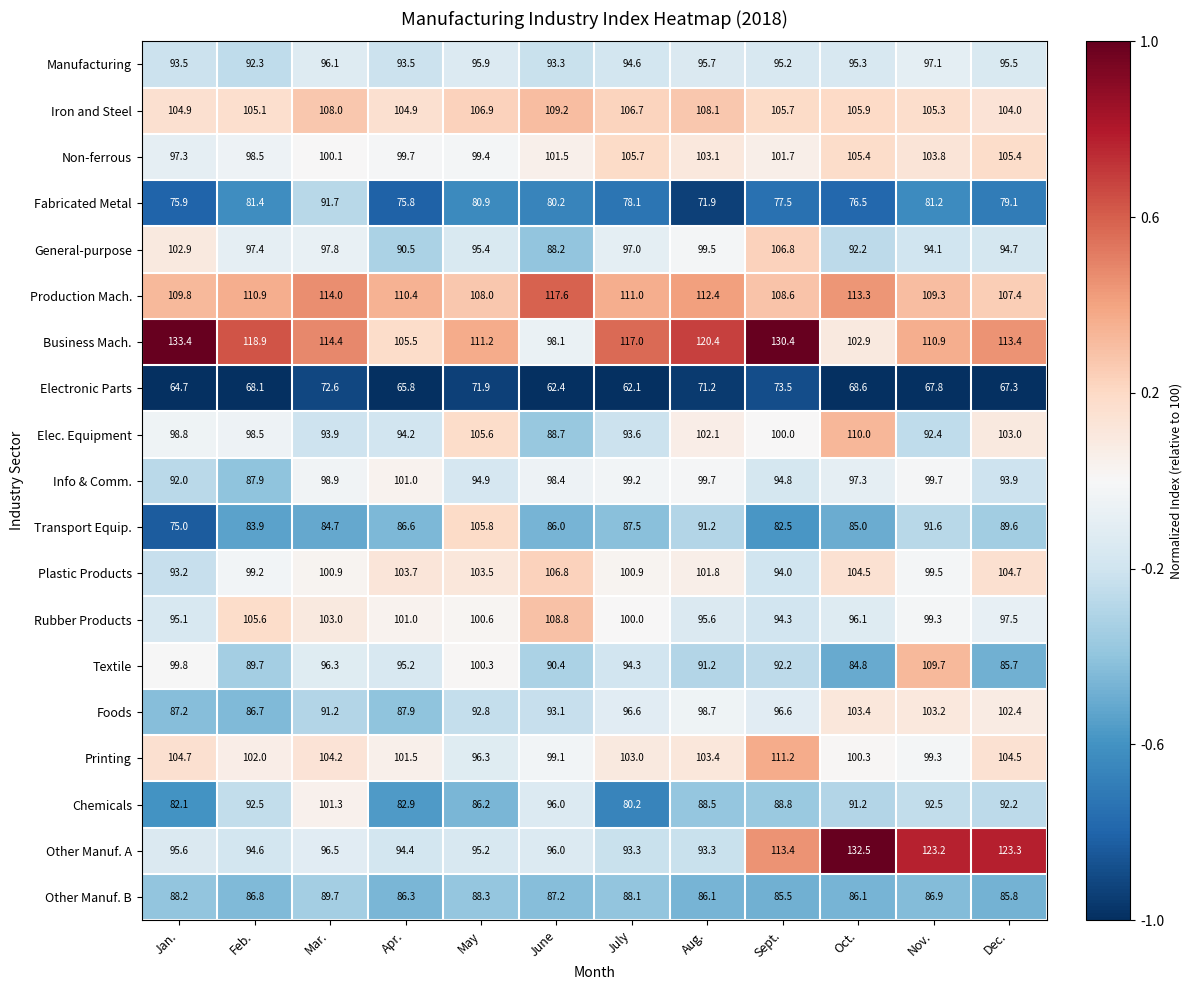

What is the total value across all series at June?

1801.0